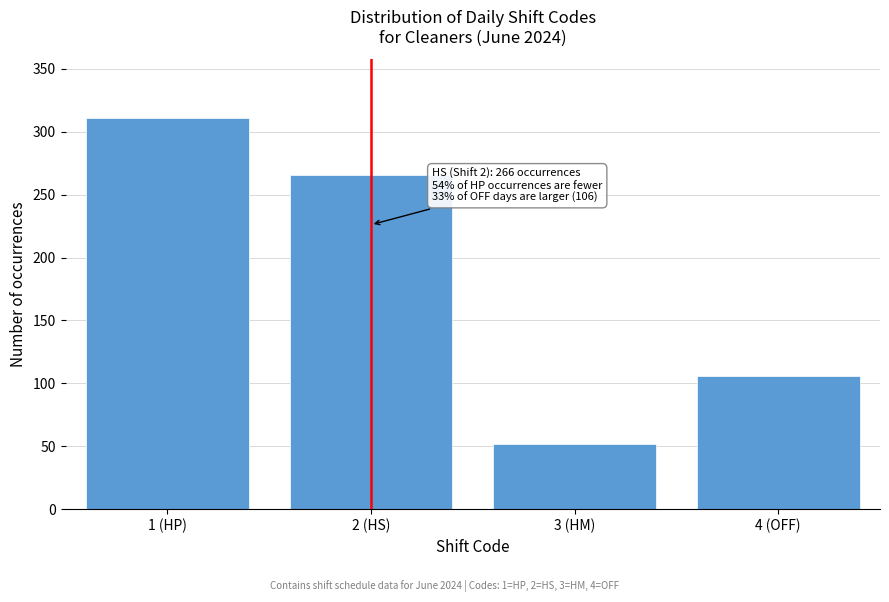

Reading left to right, extract all data points from this chart.

1 (HP)=311	2 (HS)=266	3 (HM)=52	4 (OFF)=106